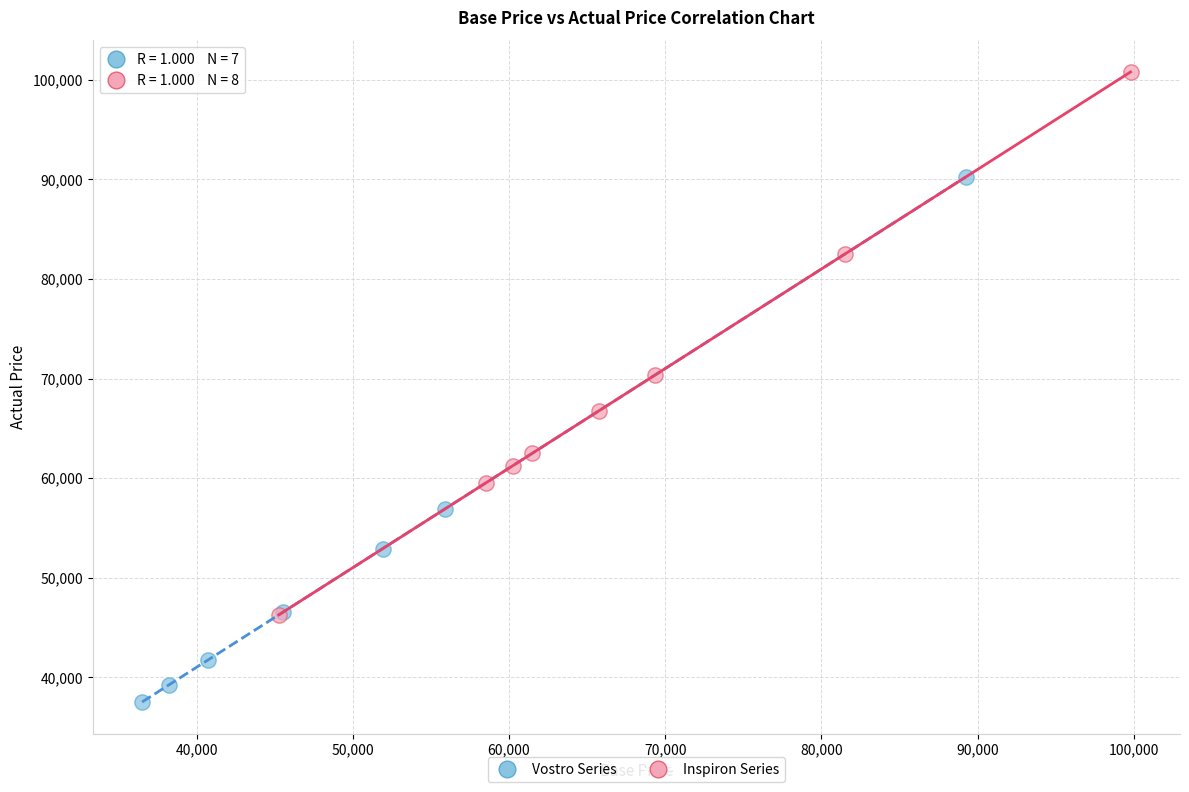

Which series has the largest Y range (max minus min)?

Inspiron Series